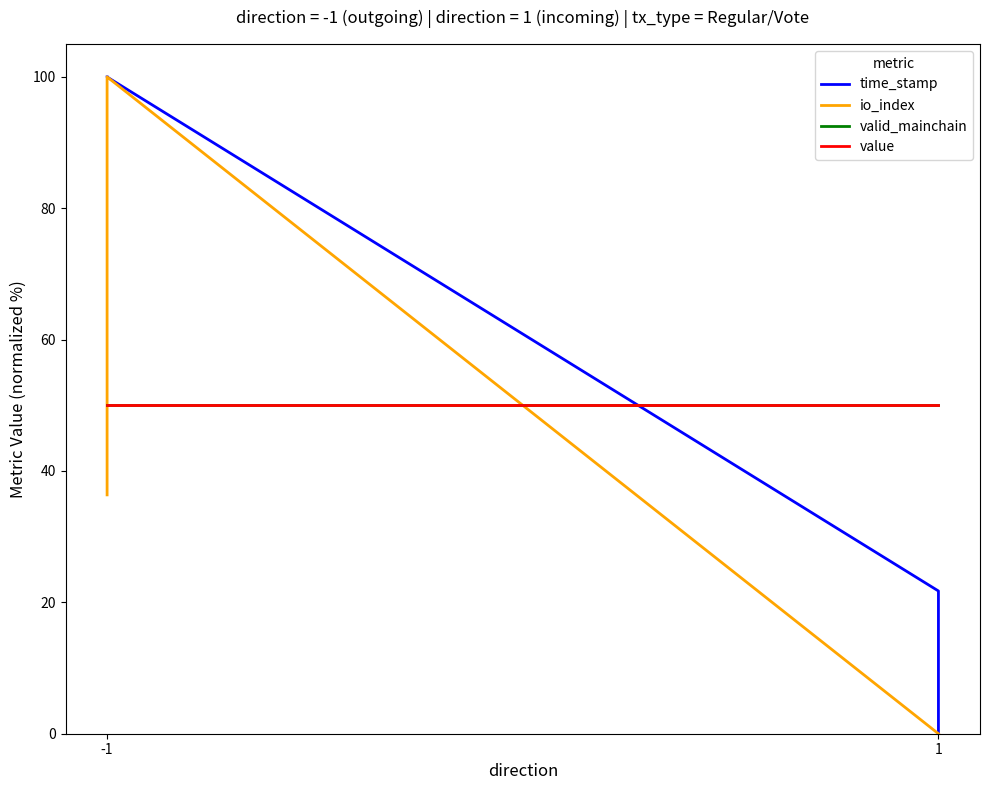

What are all the series names shown in the legend?

time_stamp, io_index, valid_mainchain, value